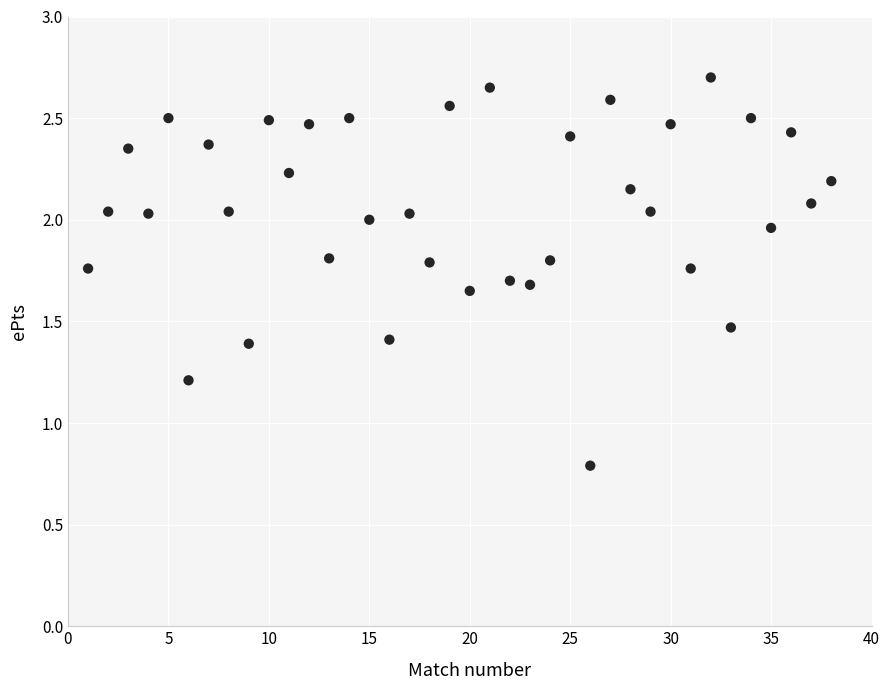

What is the range of Y values (max minus min)?

1.9